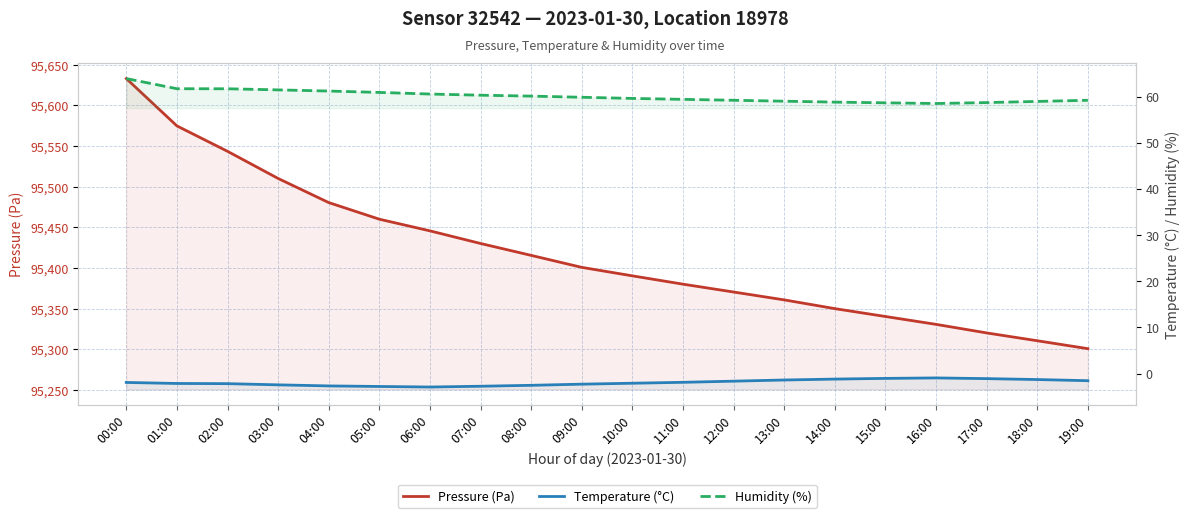

Does the chart display data point markers on the line(s)?

No